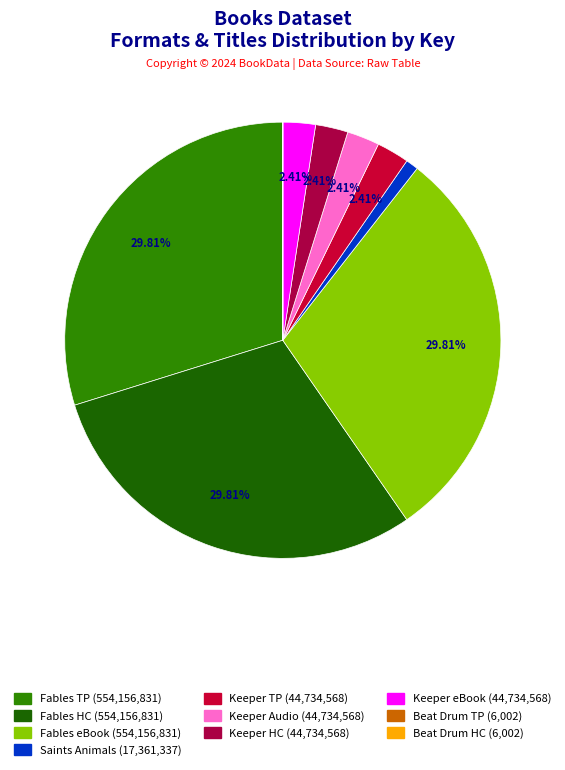

Rank the categories by value from lowest to highest.

Beat the Story Drum (Trade Paperback), Beat the Story Drum (Hardcover), Saints Among the Animals, Keeper (Trade Paperback), Keeper (Audio Download), Keeper (Hardcover), Keeper (eBook), Fables You Shouldn't Pay Any Attention (Trade Paperback), Fables You Shouldn't Pay Any Attention (Hardcover), Fables You Shouldn't Pay Any Attention (eBook)